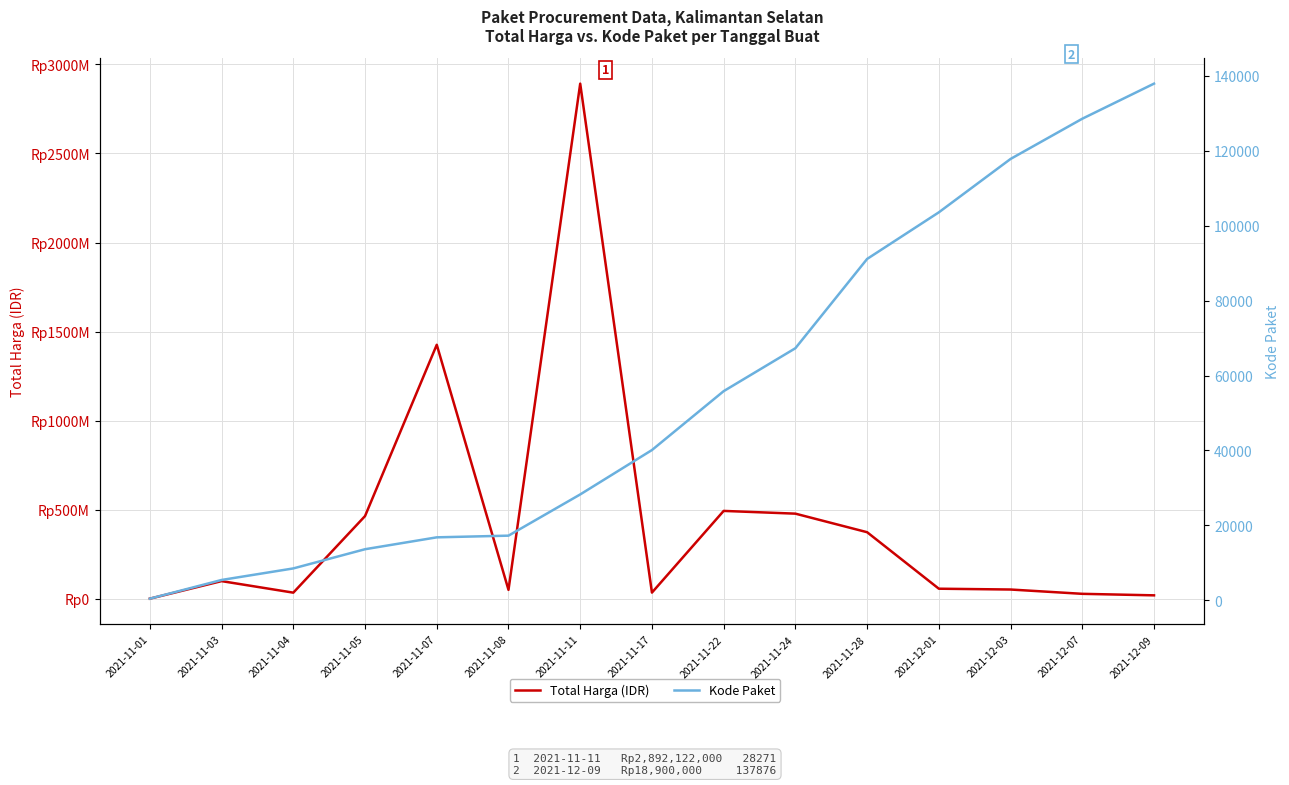

At which category does the chart reach its minimum across all series?

2021-11-01